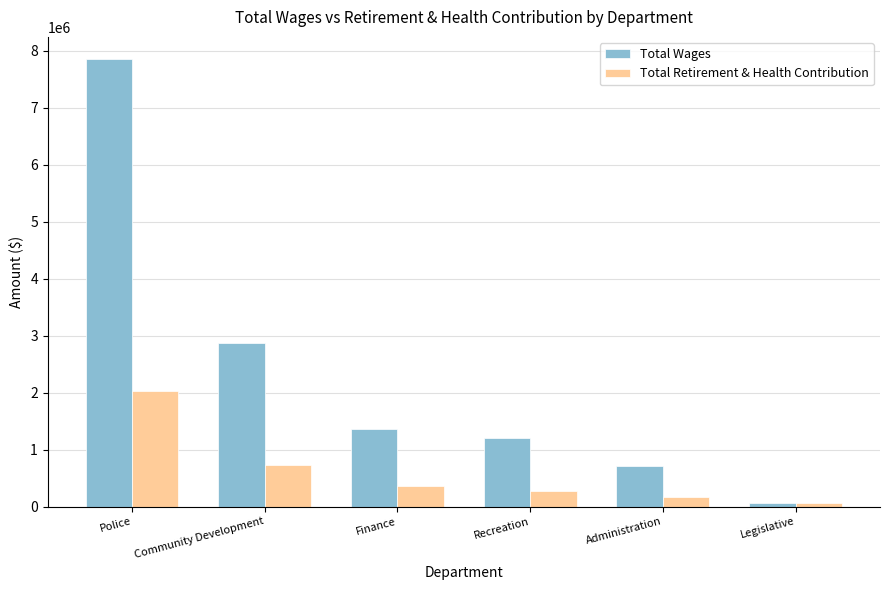

Rank the series at Administration from lowest to highest value.

Total Retirement & Health Contribution, Total Wages